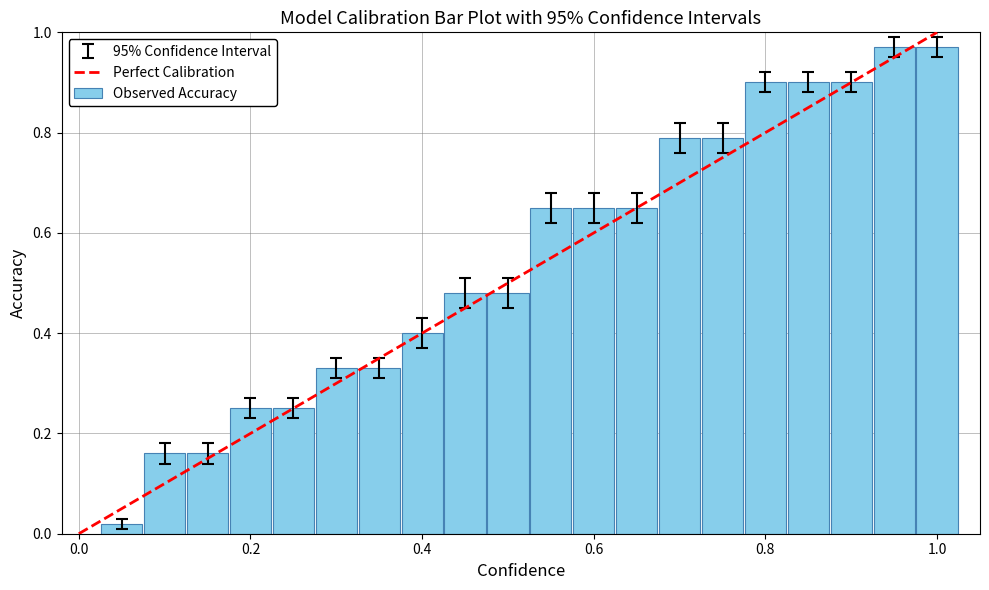

What is the difference between the maximum and minimum values?

1